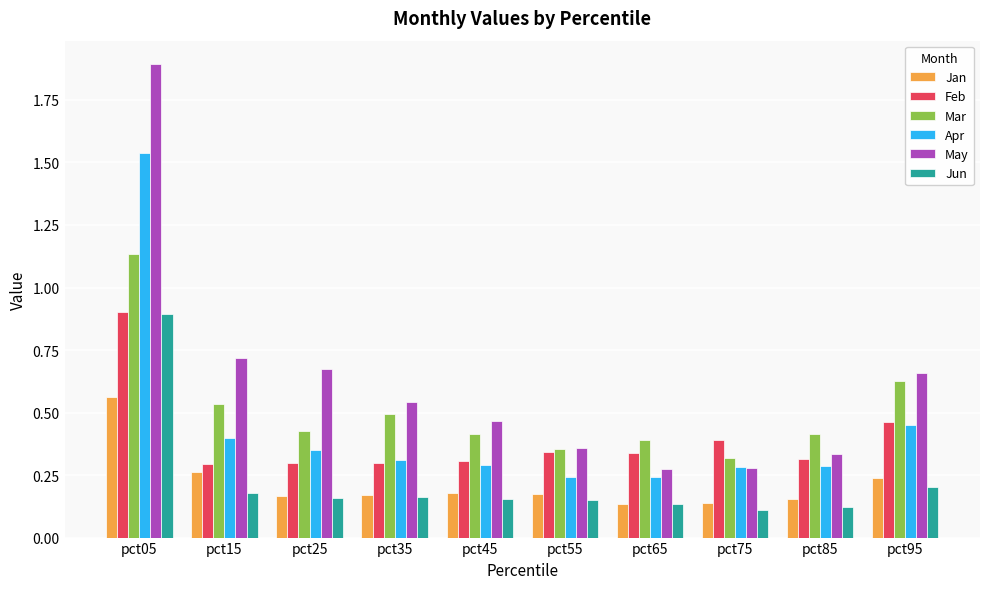

What is the sum of the Feb values at pct75 and pct95?

0.9